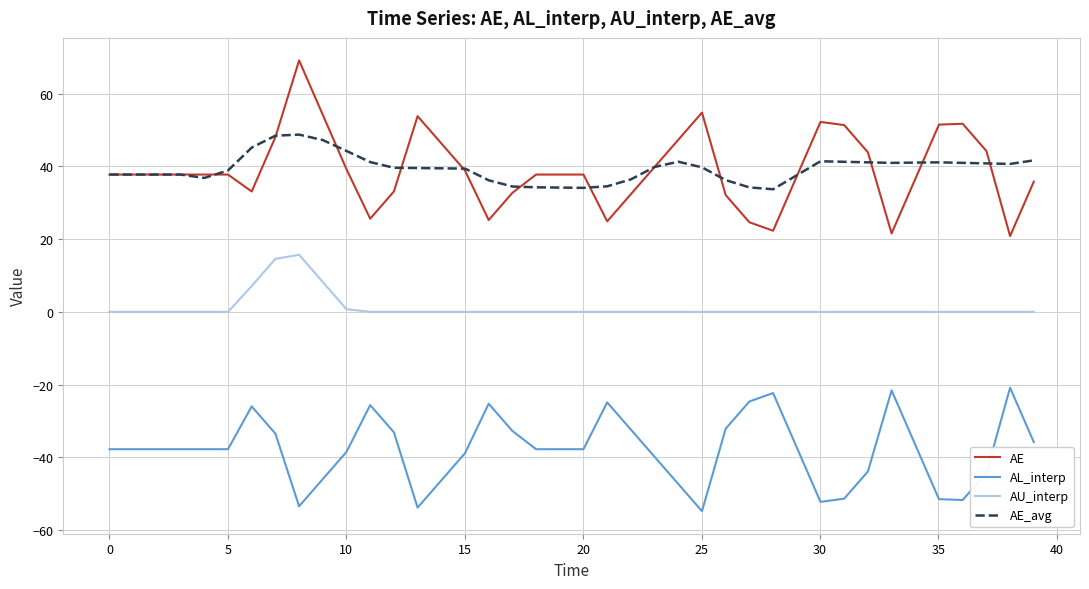

True or false: AU_interp and AE cross at least once.

False